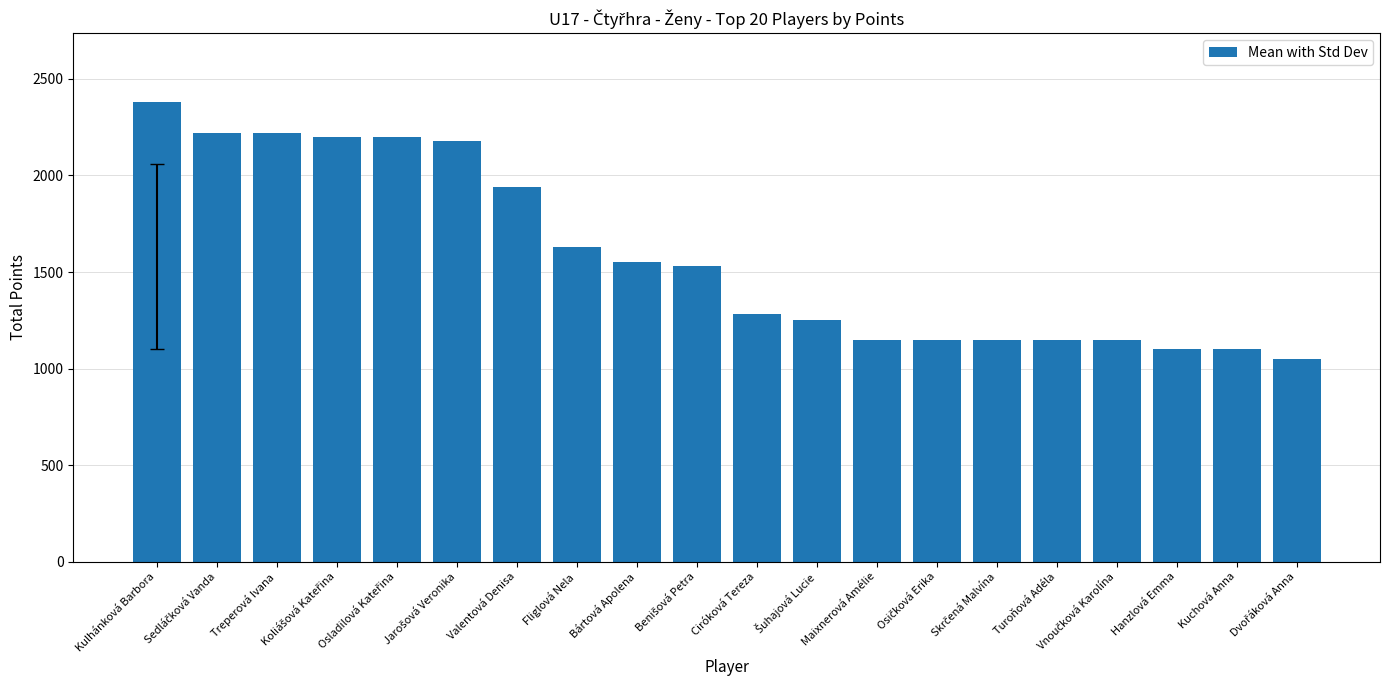

What is the greatest value displayed?

2380